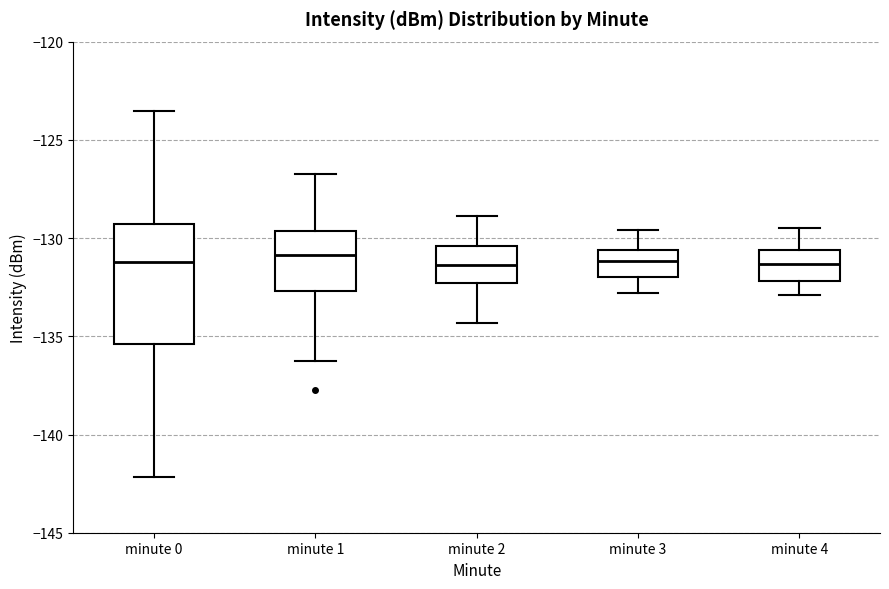

Reading left to right, transcribe this box plot: for each box, give where its median line is, the range the box spans, and where its two whiskers end, as read against the y-axis. The values are not printed on the chart, so give them approximately, as read against the axis.

minute 0: median -131.0, box -135.5 to -129.5, whiskers -142.0 to -123.5
minute 1: median -131.0, box -132.5 to -129.5, whiskers -136.0 to -126.5
minute 2: median -131.5, box -132.5 to -130.5, whiskers -134.5 to -129.0
minute 3: median -131.0, box -132.0 to -130.5, whiskers -133.0 to -129.5
minute 4: median -131.5, box -132.0 to -130.5, whiskers -133.0 to -129.5